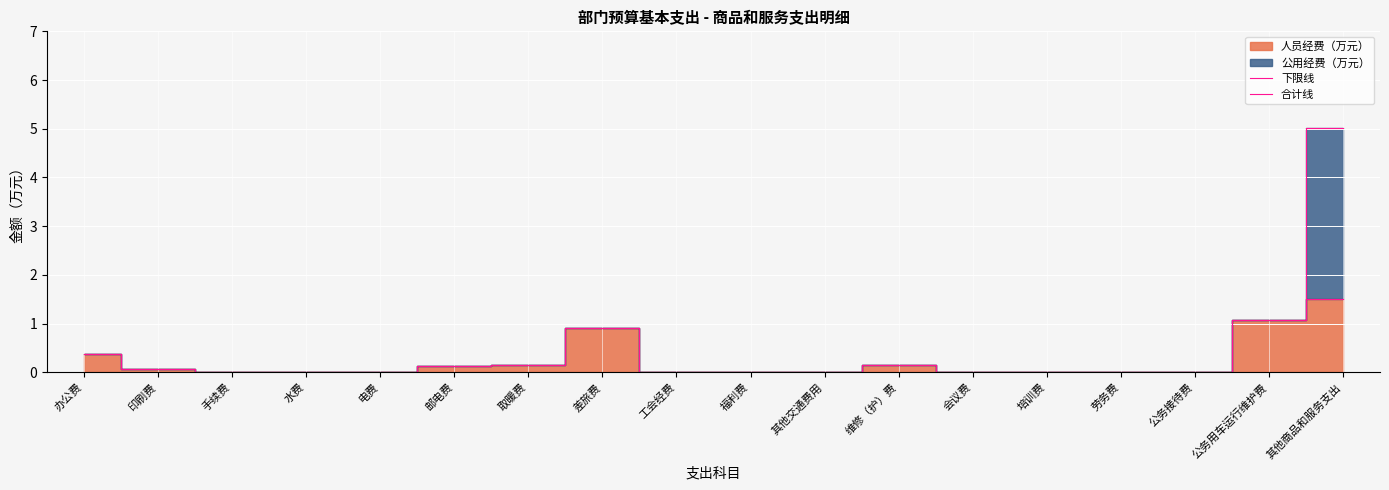

Which category has the highest value across all series?

其他商品和服务支出